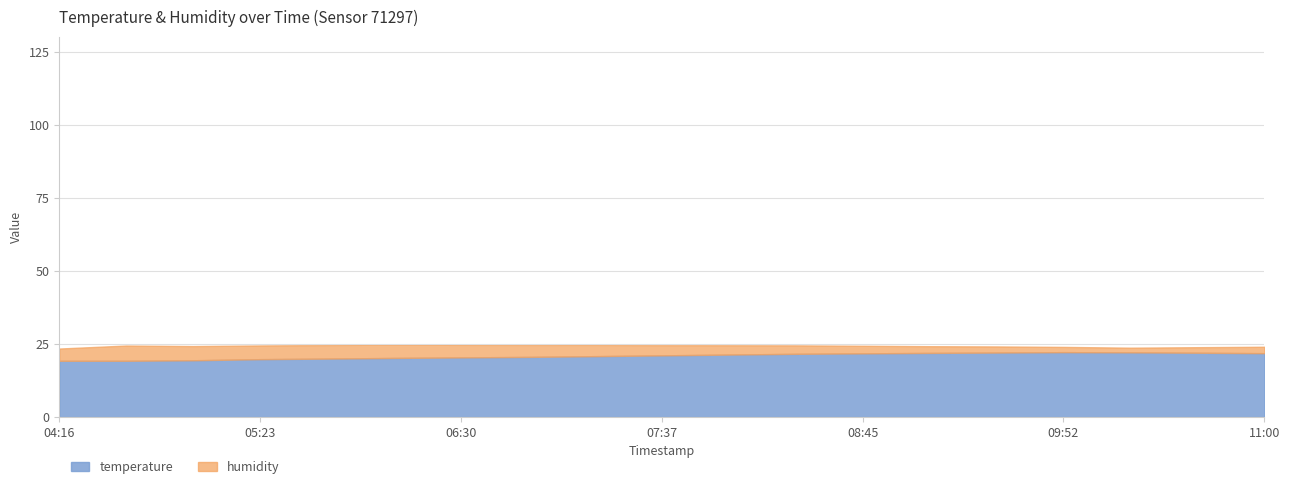

At which label is humidity closest to 93?

08:22